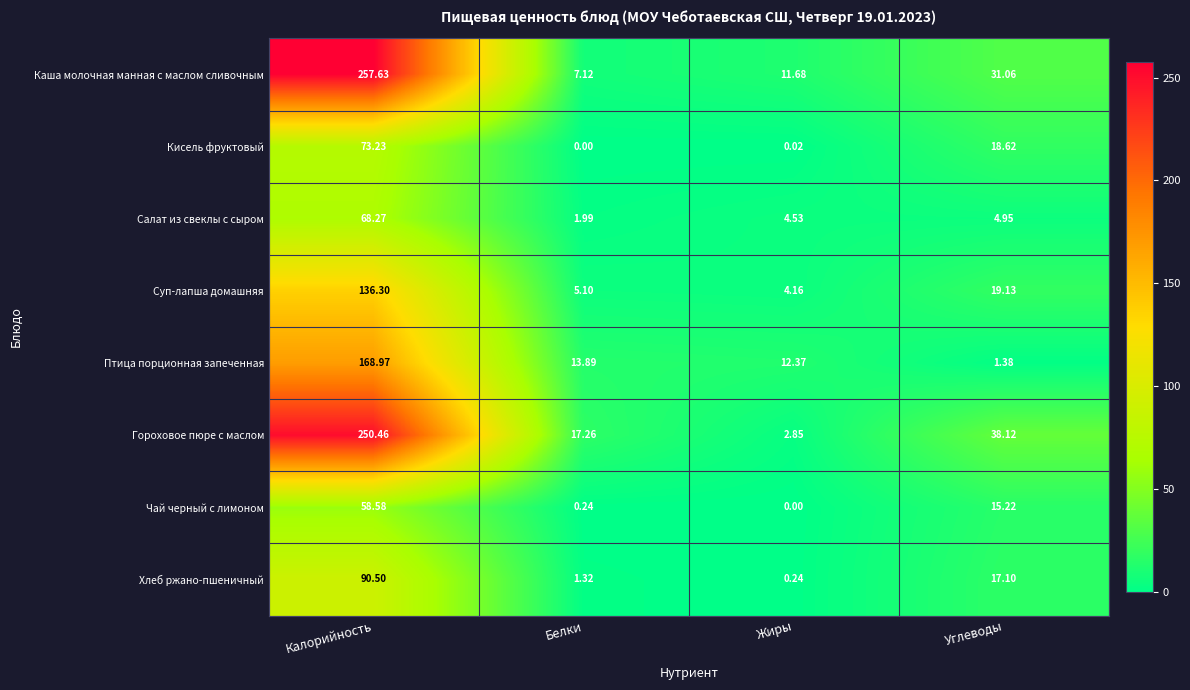

Rank the categories by Птица порционная запеченная value from lowest to highest.

Углеводы, Жиры, Белки, Калорийность